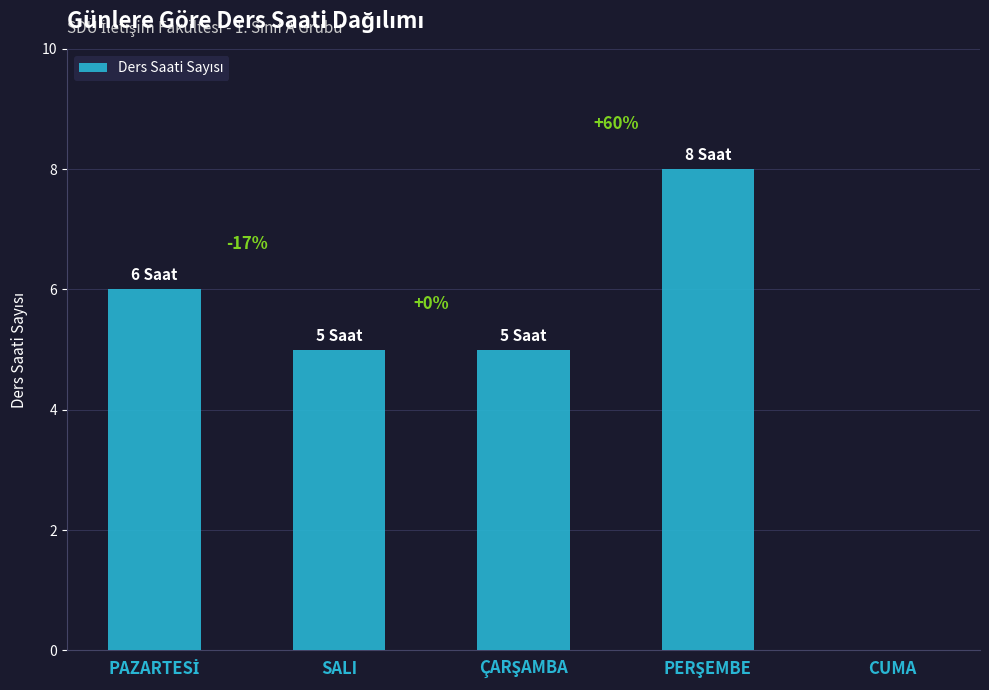

What is the difference between the maximum and minimum values?

8